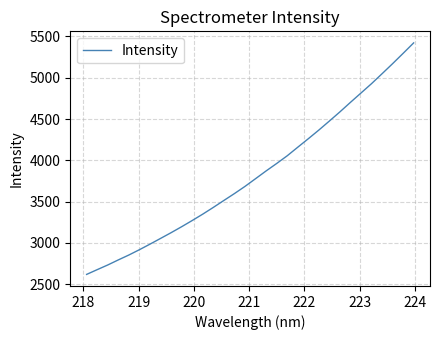

What is the minimum value shown in the chart?

2618.0